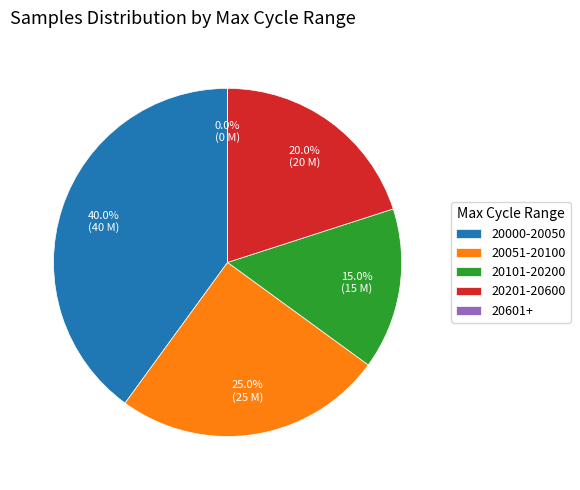

How many segments does this pie chart have?

5